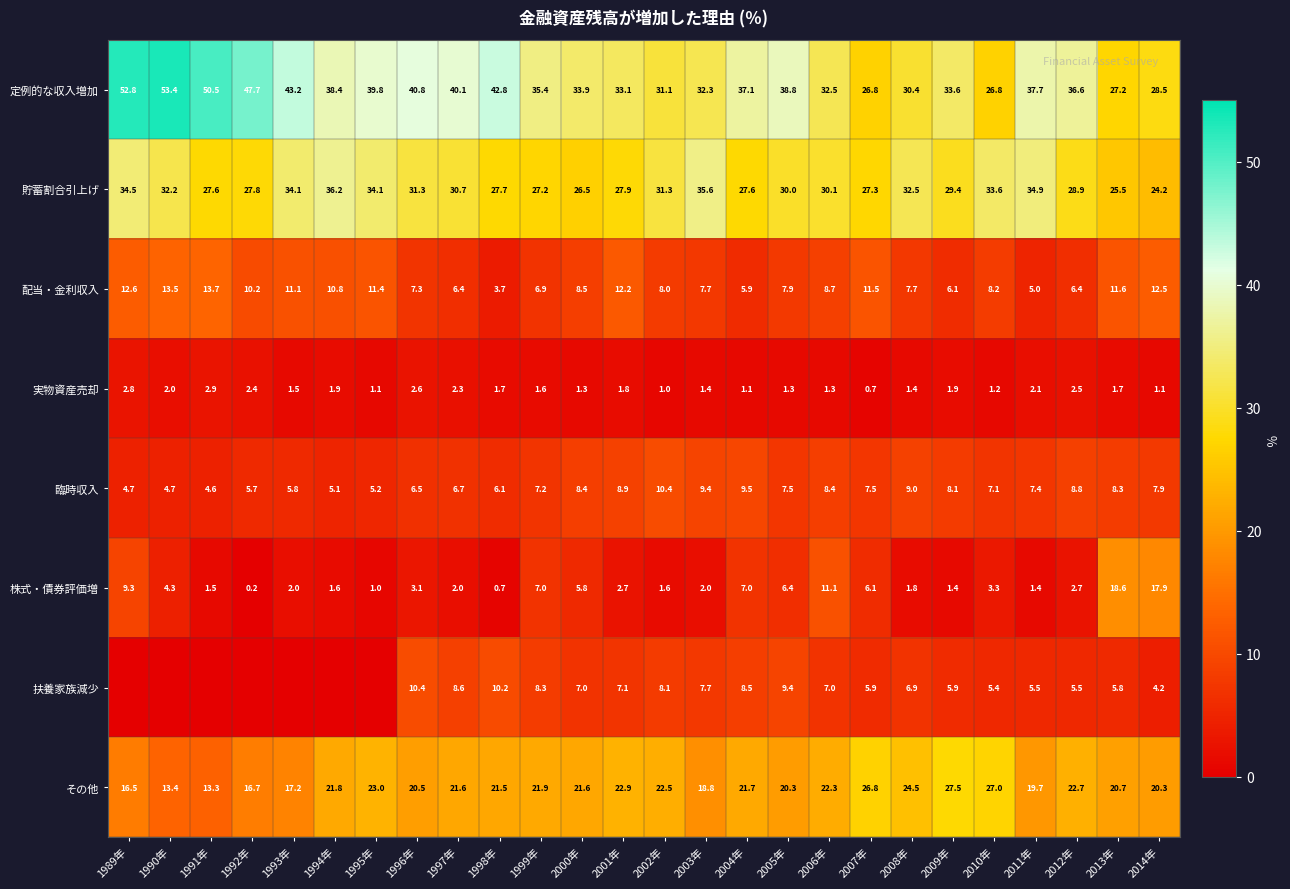

What is the spread (max minus min) of values at 2009年?

32.2